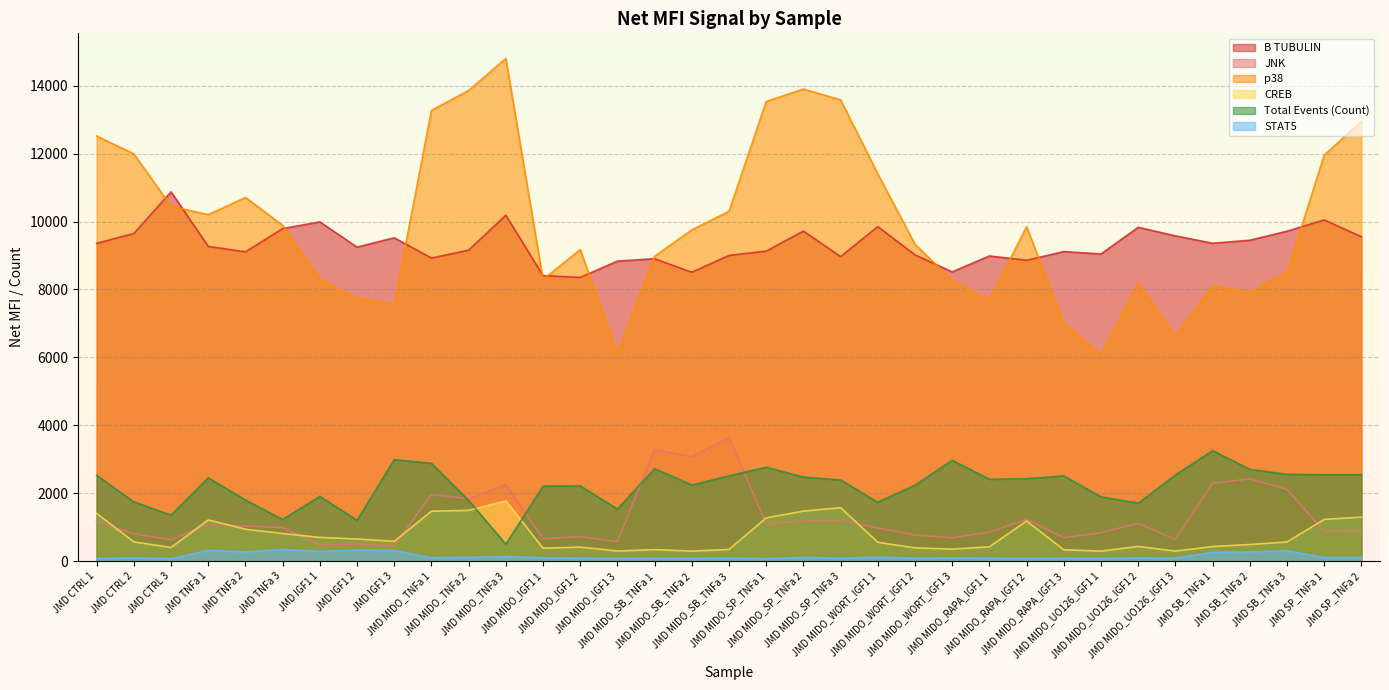

Reading left to right, extract all data points from this chart.

B TUBULIN: JMD CTRL 1=9359.0	JMD CTRL 2=9648.0	JMD CTRL 3=10875.0	JMD TNFa 1=9270.0	JMD TNFa 2=9109.0	JMD TNFa 3=9793.0	JMD IGF1 1=9991.5	JMD IGF1 2=9247.0	JMD IGF1 3=9523.0	JMD MIDO_TNFa 1=8924.5	JMD MIDO_TNFa 2=9158.5	JMD MIDO_TNFa 3=10187.0	JMD MIDO_IGF1 1=8407.5	JMD MIDO_IGF1 2=8356.5	JMD MIDO_IGF1 3=8836.0	JMD MIDO_SB_TNFa 1=8906.0	JMD MIDO_SB_TNFa 2=8506.0	JMD MIDO_SB_TNFa 3=9003.0	JMD MIDO_SP_TNFa 1=9130.5	JMD MIDO_SP_TNFa 2=9719.0	JMD MIDO_SP_TNFa 3=8968.5	JMD MIDO_WORT_IGF1 1=9852.0	JMD MIDO_WORT_IGF1 2=9018.0	JMD MIDO_WORT_IGF1 3=8518.5	JMD MIDO_RAPA_IGF1 1=8988.0	JMD MIDO_RAPA_IGF1 2=8860.5	JMD MIDO_RAPA_IGF1 3=9117.0	JMD MIDO_UO126_IGF1 1=9045.5	JMD MIDO_UO126_IGF1 2=9831.5	JMD MIDO_UO126_IGF1 3=9578.0	JMD SB_TNFa 1=9361.5	JMD SB_TNFa 2=9451.0	JMD SB_TNFa 3=9716.0	JMD SP_TNFa 1=10048.0	JMD SP_TNFa 2=9553.0
JNK: JMD CTRL 1=1180.0	JMD CTRL 2=801.5	JMD CTRL 3=632.5	JMD TNFa 1=1072.0	JMD TNFa 2=1032.5	JMD TNFa 3=990.0	JMD IGF1 1=484.0	JMD IGF1 2=509.0	JMD IGF1 3=449.0	JMD MIDO_TNFa 1=1961.0	JMD MIDO_TNFa 2=1840.0	JMD MIDO_TNFa 3=2250.0	JMD MIDO_IGF1 1=661.5	JMD MIDO_IGF1 2=723.0	JMD MIDO_IGF1 3=574.0	JMD MIDO_SB_TNFa 1=3280.0	JMD MIDO_SB_TNFa 2=3069.0	JMD MIDO_SB_TNFa 3=3638.0	JMD MIDO_SP_TNFa 1=1094.5	JMD MIDO_SP_TNFa 2=1188.0	JMD MIDO_SP_TNFa 3=1196.5	JMD MIDO_WORT_IGF1 1=978.0	JMD MIDO_WORT_IGF1 2=771.5	JMD MIDO_WORT_IGF1 3=689.0	JMD MIDO_RAPA_IGF1 1=852.5	JMD MIDO_RAPA_IGF1 2=1231.5	JMD MIDO_RAPA_IGF1 3=691.5	JMD MIDO_UO126_IGF1 1=838.5	JMD MIDO_UO126_IGF1 2=1114.0	JMD MIDO_UO126_IGF1 3=639.0	JMD SB_TNFa 1=2296.0	JMD SB_TNFa 2=2421.5	JMD SB_TNFa 3=2113.0	JMD SP_TNFa 1=879.0	JMD SP_TNFa 2=885.0
p38: JMD CTRL 1=12520.5	JMD CTRL 2=11994.0	JMD CTRL 3=10451.5	JMD TNFa 1=10203.0	JMD TNFa 2=10710.5	JMD TNFa 3=9890.5	JMD IGF1 1=8305.5	JMD IGF1 2=7742.5	JMD IGF1 3=7568.0	JMD MIDO_TNFa 1=13272.5	JMD MIDO_TNFa 2=13860.0	JMD MIDO_TNFa 3=14802.5	JMD MIDO_IGF1 1=8295.0	JMD MIDO_IGF1 2=9175.0	JMD MIDO_IGF1 3=6114.0	JMD MIDO_SB_TNFa 1=8977.0	JMD MIDO_SB_TNFa 2=9756.0	JMD MIDO_SB_TNFa 3=10302.0	JMD MIDO_SP_TNFa 1=13537.5	JMD MIDO_SP_TNFa 2=13902.5	JMD MIDO_SP_TNFa 3=13584.0	JMD MIDO_WORT_IGF1 1=11403.0	JMD MIDO_WORT_IGF1 2=9330.0	JMD MIDO_WORT_IGF1 3=8266.0	JMD MIDO_RAPA_IGF1 1=7688.5	JMD MIDO_RAPA_IGF1 2=9850.0	JMD MIDO_RAPA_IGF1 3=6983.0	JMD MIDO_UO126_IGF1 1=6093.0	JMD MIDO_UO126_IGF1 2=8182.0	JMD MIDO_UO126_IGF1 3=6610.0	JMD SB_TNFa 1=8111.5	JMD SB_TNFa 2=7921.0	JMD SB_TNFa 3=8499.5	JMD SP_TNFa 1=11956.0	JMD SP_TNFa 2=12952.0
CREB: JMD CTRL 1=1407.0	JMD CTRL 2=568.0	JMD CTRL 3=403.0	JMD TNFa 1=1214.0	JMD TNFa 2=941.0	JMD TNFa 3=814.5	JMD IGF1 1=700.0	JMD IGF1 2=653.5	JMD IGF1 3=584.5	JMD MIDO_TNFa 1=1471.0	JMD MIDO_TNFa 2=1496.0	JMD MIDO_TNFa 3=1777.5	JMD MIDO_IGF1 1=383.0	JMD MIDO_IGF1 2=415.0	JMD MIDO_IGF1 3=299.0	JMD MIDO_SB_TNFa 1=341.0	JMD MIDO_SB_TNFa 2=296.0	JMD MIDO_SB_TNFa 3=345.0	JMD MIDO_SP_TNFa 1=1275.5	JMD MIDO_SP_TNFa 2=1475.0	JMD MIDO_SP_TNFa 3=1576.0	JMD MIDO_WORT_IGF1 1=557.0	JMD MIDO_WORT_IGF1 2=392.0	JMD MIDO_WORT_IGF1 3=355.0	JMD MIDO_RAPA_IGF1 1=423.0	JMD MIDO_RAPA_IGF1 2=1183.0	JMD MIDO_RAPA_IGF1 3=337.0	JMD MIDO_UO126_IGF1 1=295.5	JMD MIDO_UO126_IGF1 2=435.0	JMD MIDO_UO126_IGF1 3=297.0	JMD SB_TNFa 1=432.0	JMD SB_TNFa 2=491.5	JMD SB_TNFa 3=566.5	JMD SP_TNFa 1=1231.0	JMD SP_TNFa 2=1296.0
Total Events (Count): JMD CTRL 1=2531.0	JMD CTRL 2=1747.0	JMD CTRL 3=1356.0	JMD TNFa 1=2454.0	JMD TNFa 2=1800.0	JMD TNFa 3=1229.0	JMD IGF1 1=1909.0	JMD IGF1 2=1204.0	JMD IGF1 3=2988.0	JMD MIDO_TNFa 1=2881.0	JMD MIDO_TNFa 2=1787.0	JMD MIDO_TNFa 3=500.0	JMD MIDO_IGF1 1=2209.0	JMD MIDO_IGF1 2=2219.0	JMD MIDO_IGF1 3=1534.0	JMD MIDO_SB_TNFa 1=2724.0	JMD MIDO_SB_TNFa 2=2243.0	JMD MIDO_SB_TNFa 3=2512.0	JMD MIDO_SP_TNFa 1=2767.0	JMD MIDO_SP_TNFa 2=2476.0	JMD MIDO_SP_TNFa 3=2390.0	JMD MIDO_WORT_IGF1 1=1736.0	JMD MIDO_WORT_IGF1 2=2237.0	JMD MIDO_WORT_IGF1 3=2971.0	JMD MIDO_RAPA_IGF1 1=2411.0	JMD MIDO_RAPA_IGF1 2=2429.0	JMD MIDO_RAPA_IGF1 3=2511.0	JMD MIDO_UO126_IGF1 1=1895.0	JMD MIDO_UO126_IGF1 2=1708.0	JMD MIDO_UO126_IGF1 3=2540.0	JMD SB_TNFa 1=3255.0	JMD SB_TNFa 2=2703.0	JMD SB_TNFa 3=2557.0	JMD SP_TNFa 1=2546.0	JMD SP_TNFa 2=2547.0
STAT5: JMD CTRL 1=82.0	JMD CTRL 2=101.0	JMD CTRL 3=74.0	JMD TNFa 1=318.5	JMD TNFa 2=272.0	JMD TNFa 3=343.0	JMD IGF1 1=291.0	JMD IGF1 2=323.0	JMD IGF1 3=316.0	JMD MIDO_TNFa 1=100.0	JMD MIDO_TNFa 2=113.0	JMD MIDO_TNFa 3=138.0	JMD MIDO_IGF1 1=98.0	JMD MIDO_IGF1 2=93.0	JMD MIDO_IGF1 3=78.0	JMD MIDO_SB_TNFa 1=86.0	JMD MIDO_SB_TNFa 2=85.0	JMD MIDO_SB_TNFa 3=94.0	JMD MIDO_SP_TNFa 1=76.0	JMD MIDO_SP_TNFa 2=109.5	JMD MIDO_SP_TNFa 3=90.0	JMD MIDO_WORT_IGF1 1=118.0	JMD MIDO_WORT_IGF1 2=88.0	JMD MIDO_WORT_IGF1 3=99.0	JMD MIDO_RAPA_IGF1 1=90.5	JMD MIDO_RAPA_IGF1 2=82.0	JMD MIDO_RAPA_IGF1 3=89.0	JMD MIDO_UO126_IGF1 1=83.0	JMD MIDO_UO126_IGF1 2=97.0	JMD MIDO_UO126_IGF1 3=87.0	JMD SB_TNFa 1=263.0	JMD SB_TNFa 2=274.5	JMD SB_TNFa 3=309.0	JMD SP_TNFa 1=106.0	JMD SP_TNFa 2=104.0